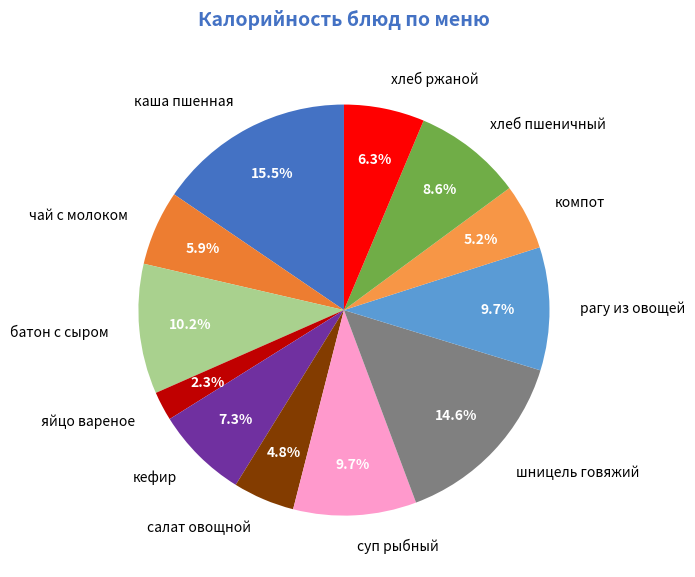

The кефир slice represents 7% of the pie. True or false?

True